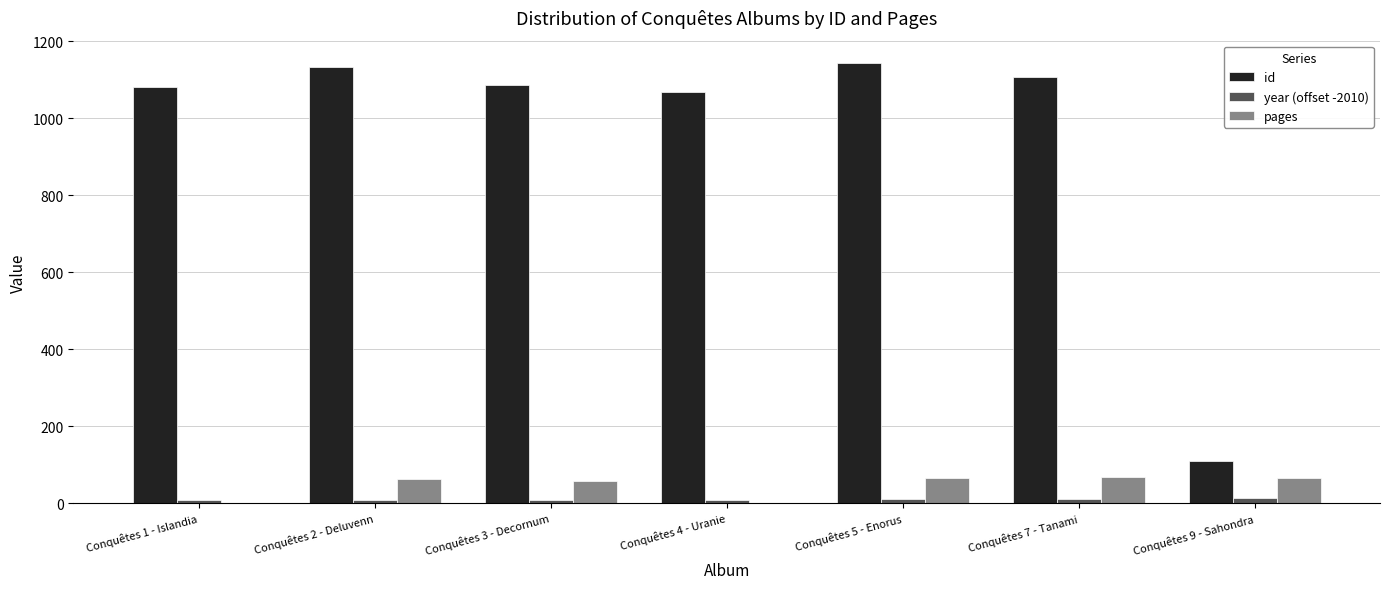

Which series has the largest total across all categories?

id